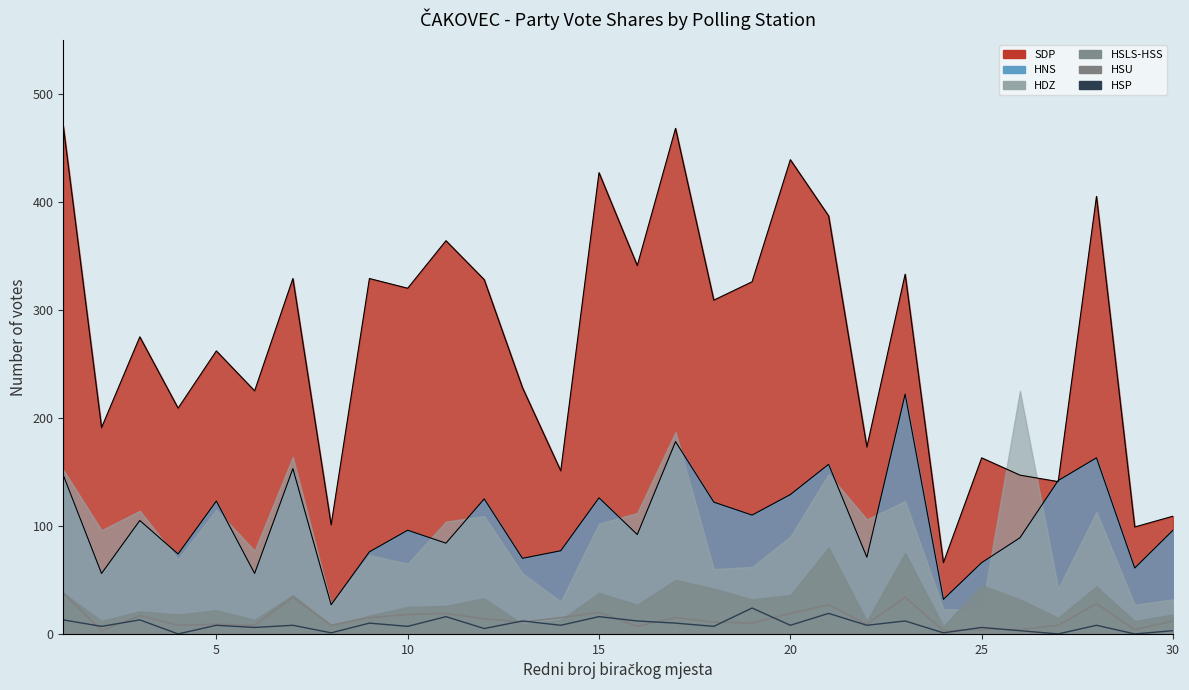

What is the maximum value for HSP?

24